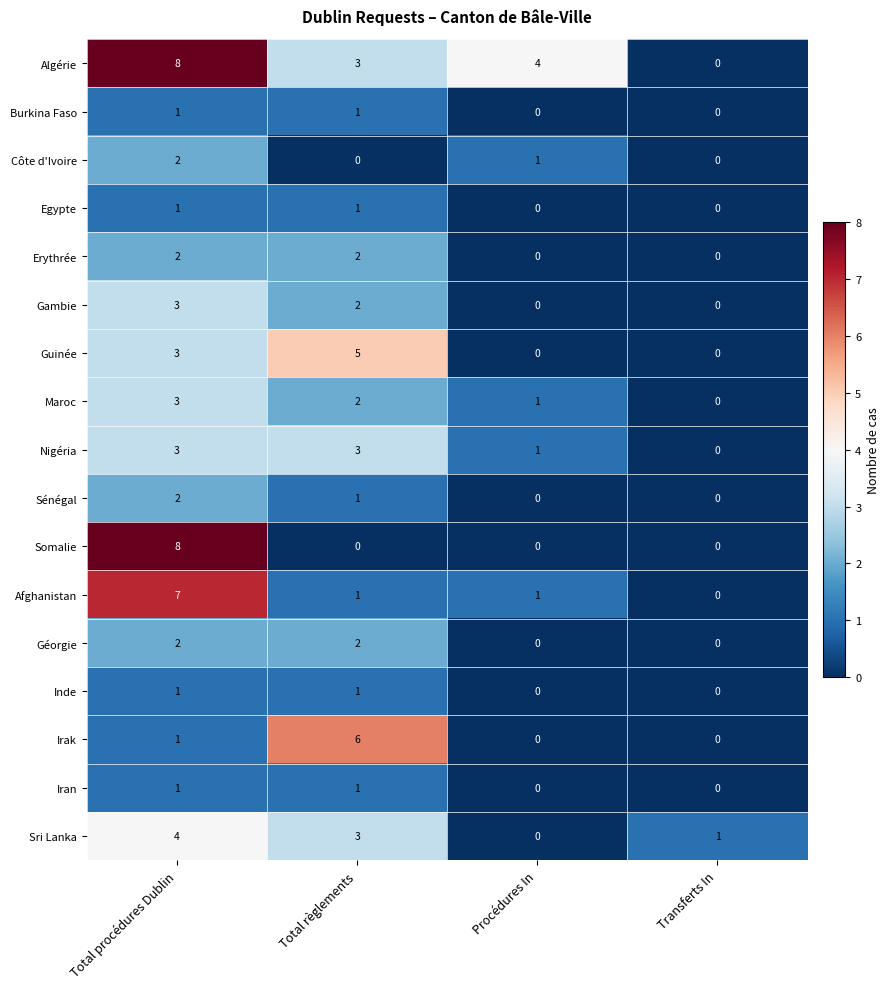

Count the number of data series in this chart.

17